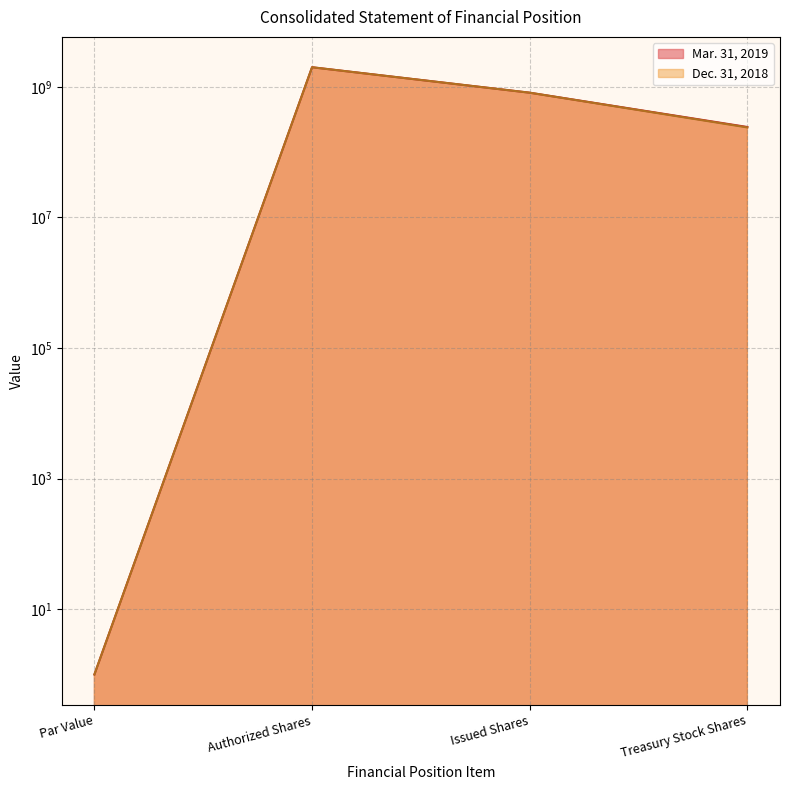

Reading right to left, transcribe all the data shown in this chart.

Mar. 31, 2019: Treasury Stock Shares=243192346	Issued Shares=814894624	Authorized Shares=2000000000	Par Value=1
Dec. 31, 2018: Treasury Stock Shares=239351886	Issued Shares=814894624	Authorized Shares=2000000000	Par Value=1